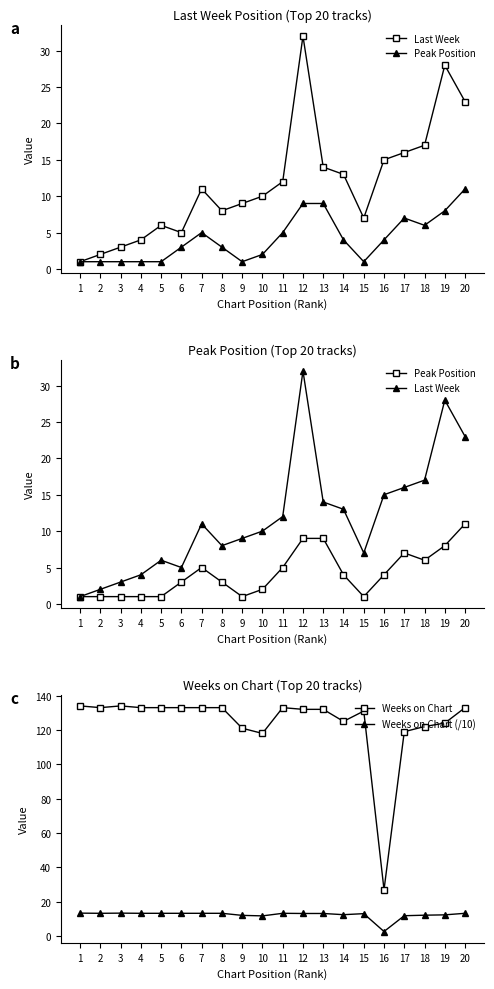

What is the spread (max minus min) of values at 18?

116.0